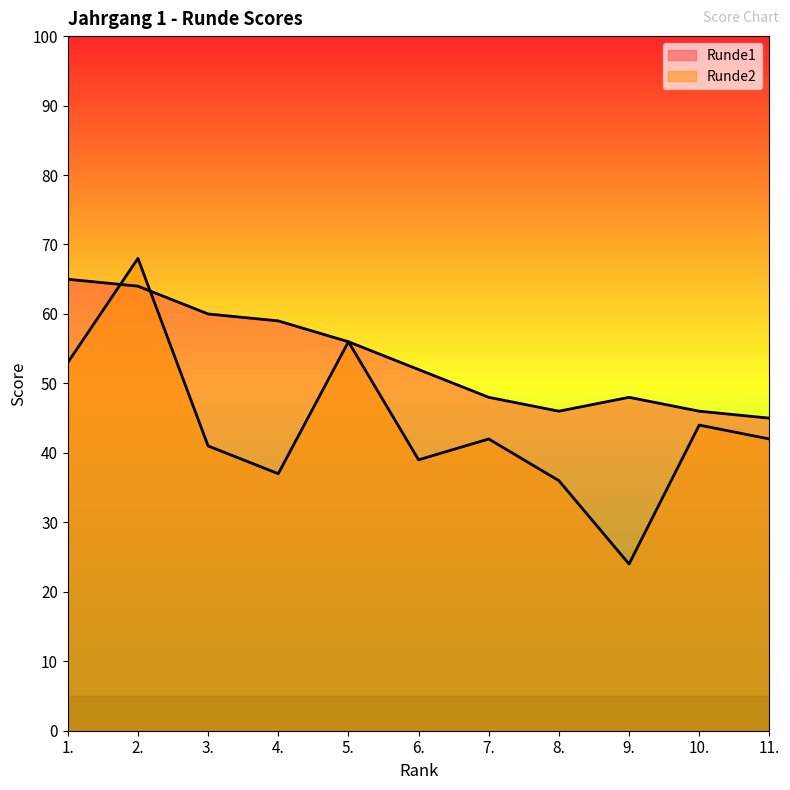

Reading right to left, transcribe all the data shown in this chart.

Runde1: 45	46	48	46	48	52	56	59	60	64	65
Runde2: 42	44	24	36	42	39	56	37	41	68	53